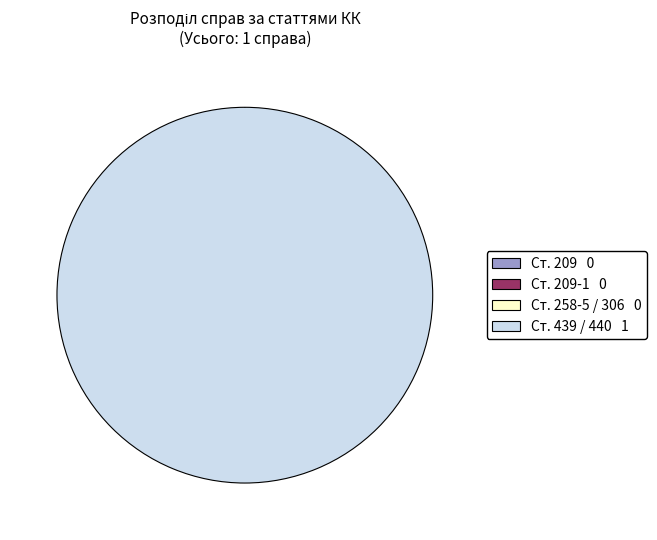

Count the number of slices in the pie.

6